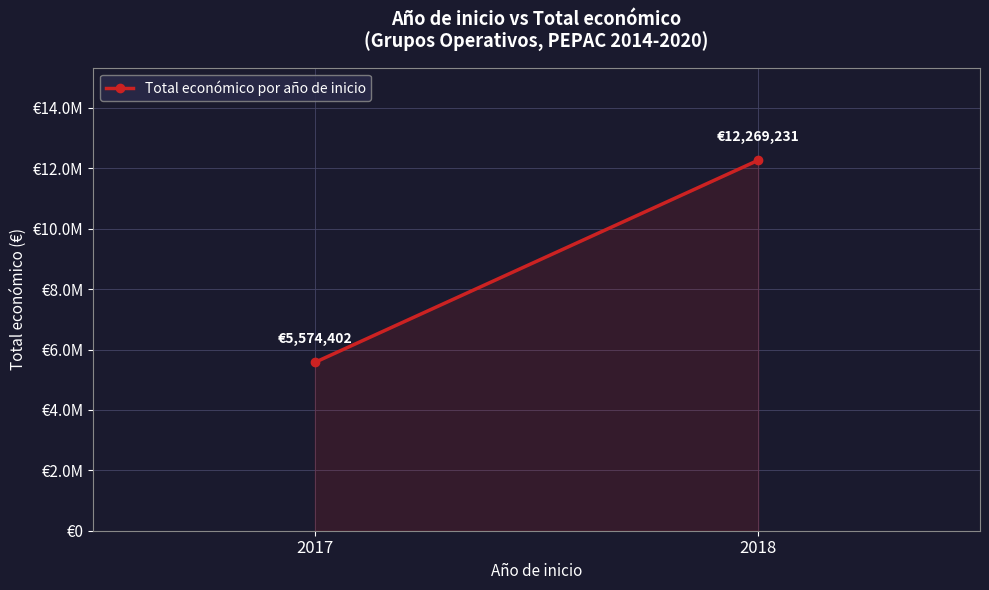

At which category does the chart reach its minimum across all series?

2017